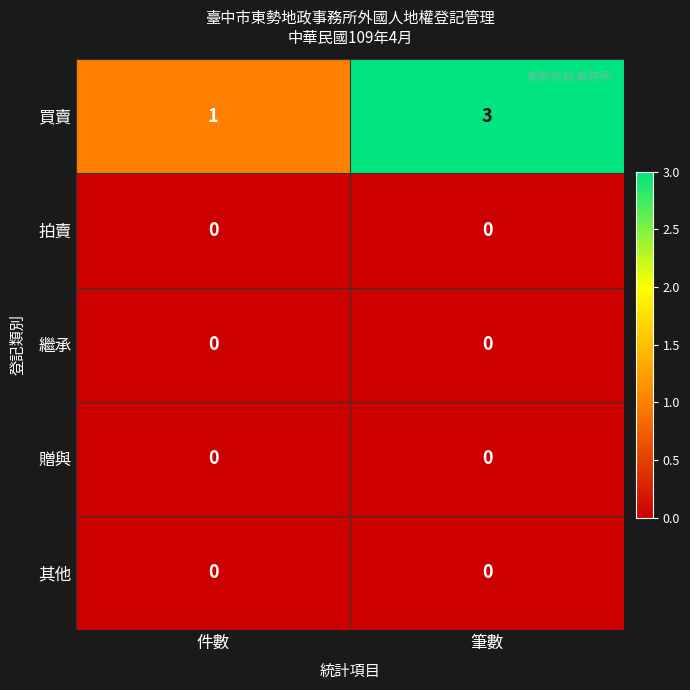

Reading left to right, what are all the values shown in this chart?

買賣: 件數=1	筆數=3
拍賣: 件數=0	筆數=0
繼承: 件數=0	筆數=0
贈與: 件數=0	筆數=0
其他: 件數=0	筆數=0